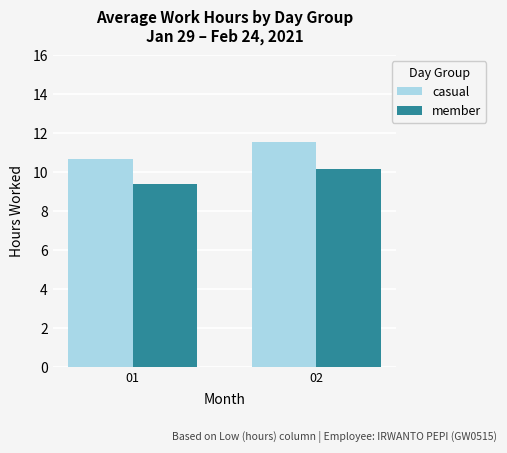

Are the bars horizontal?

No